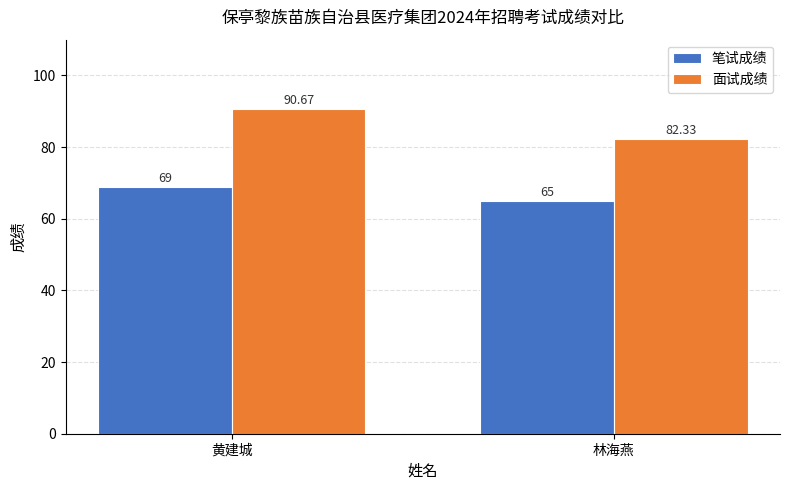

Rank the series by their average value, from lowest to highest.

笔试成绩, 面试成绩